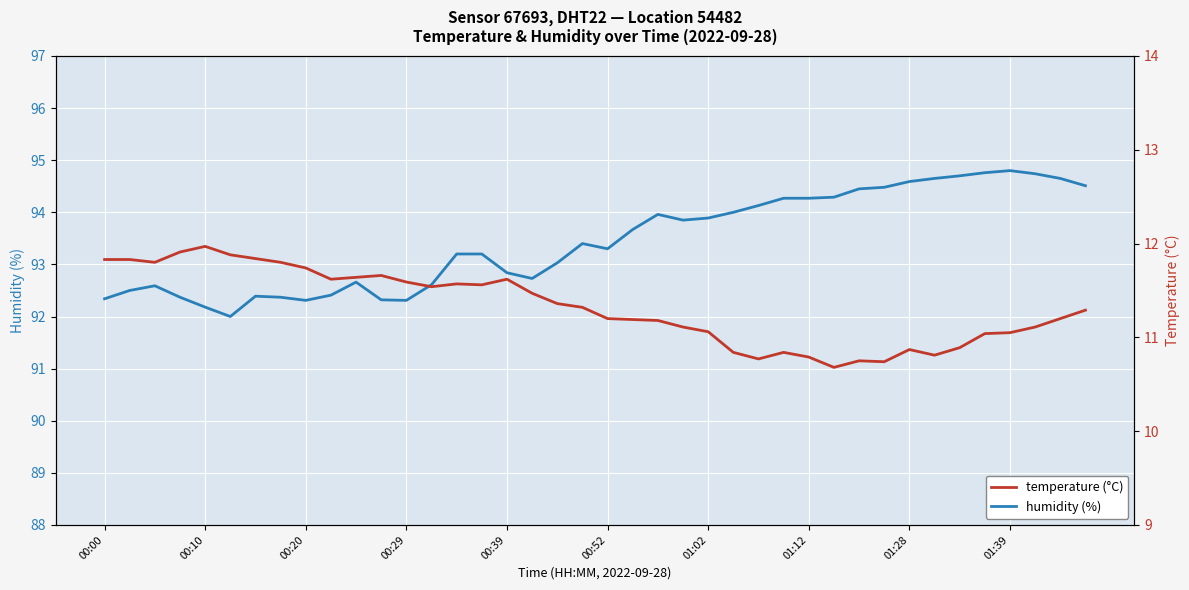

Reading left to right, extract all data points from this chart.

humidity: 92.3	92.5	92.6	92.4	92.2	92.0	92.4	92.4	92.3	92.4	92.7	92.3	92.3	92.6	93.2	93.2	92.8	92.7	93.0	93.4	93.3	93.7	94.0	93.8	93.9	94.0	94.1	94.3	94.3	94.3	94.5	94.5	94.6	94.7	94.7	94.8	94.8	94.7	94.7	94.5
temperature: 11.8	11.8	11.8	11.9	12.0	11.9	11.8	11.8	11.7	11.6	11.6	11.7	11.6	11.5	11.6	11.6	11.6	11.5	11.4	11.3	11.2	11.2	11.2	11.1	11.1	10.8	10.8	10.8	10.8	10.7	10.8	10.7	10.9	10.8	10.9	11.0	11.1	11.1	11.2	11.3